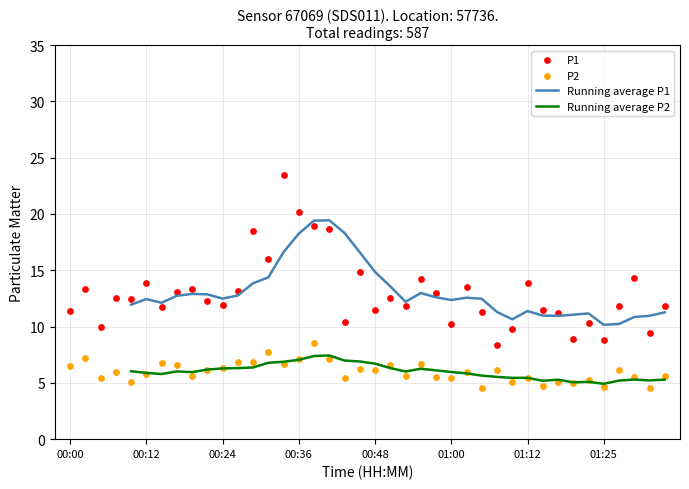

Which series contains the lowest Y value?

P2